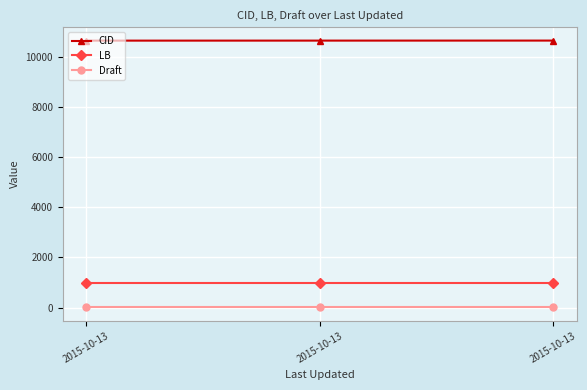

Is this an area chart (filled region under the line)?

No